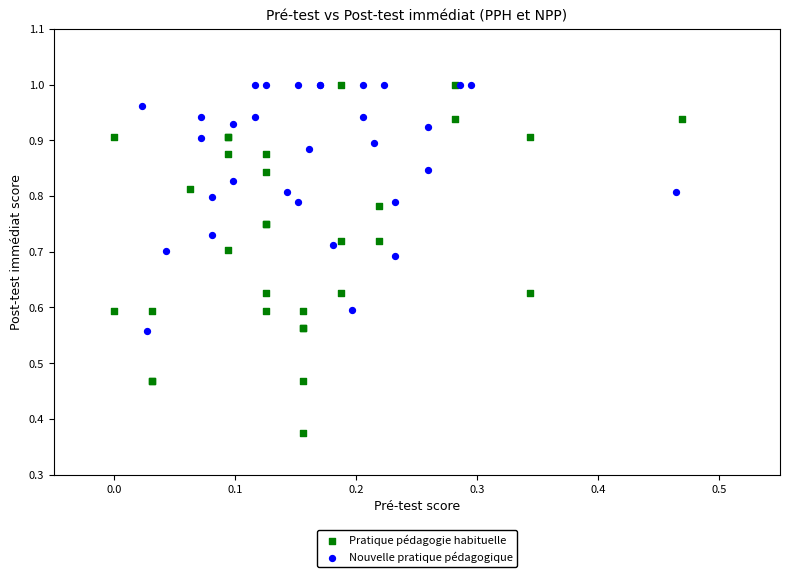

Which series reaches the minimum Y coordinate?

Pratique pédagogie habituelle